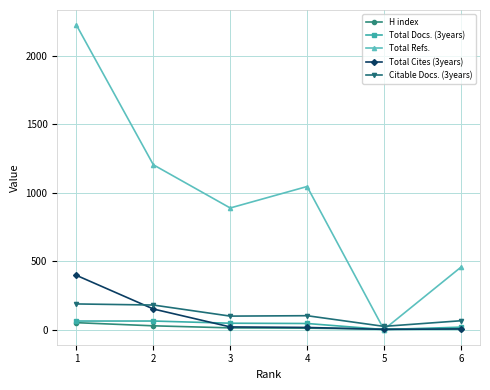

The value of Total Refs. at 2 is 1890. True or false?

False